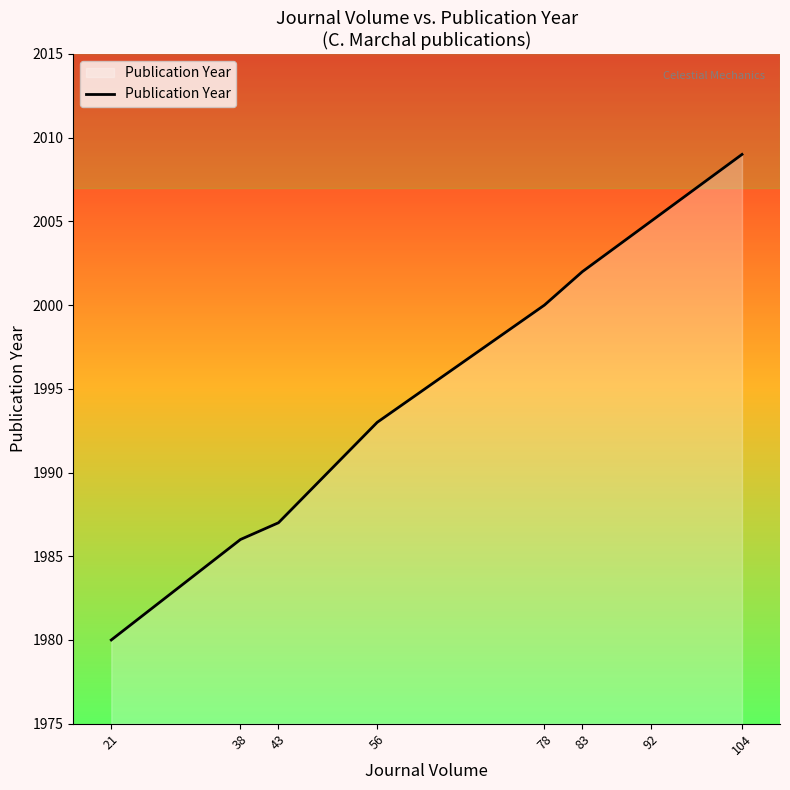

What is the greatest value displayed?

2009